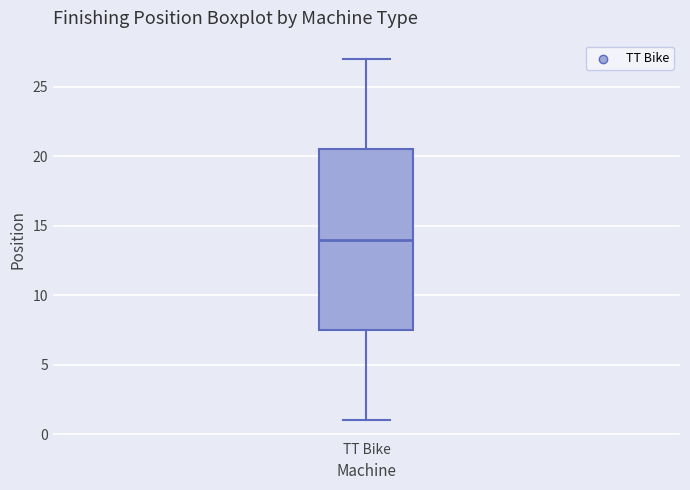

Transcribe this box plot: give where the median line is, the range the box spans, and where the two whiskers end, as read against the y-axis. The values are not printed on the chart, so give them approximately, as read against the axis.

median 14.0, box 7.5 to 20.5, whiskers 1.0 to 27.0